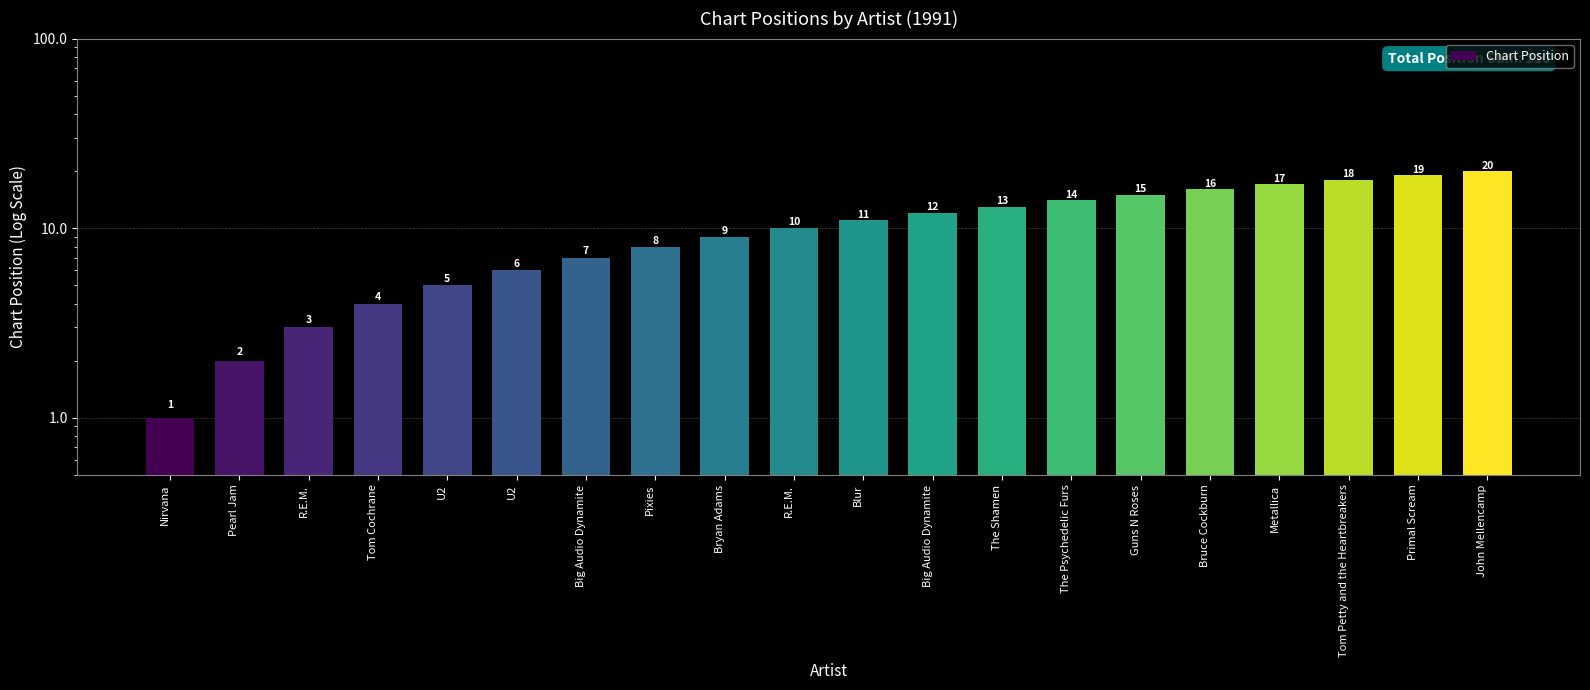

What is the sum of the values at Guns N Roses and Big Audio Dynamite?

22